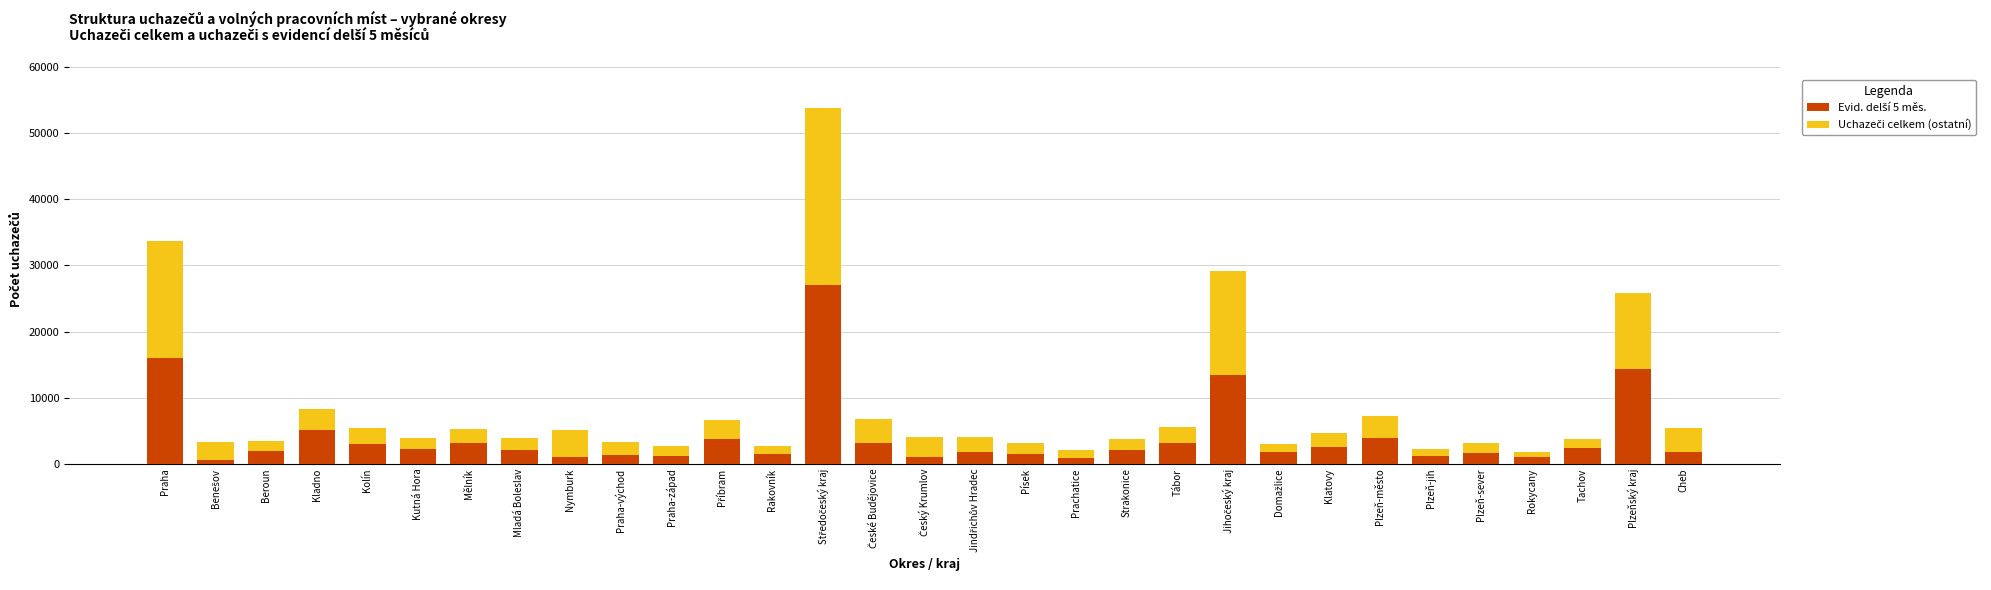

What is the total value across all series at Plzeňský kraj?

25821